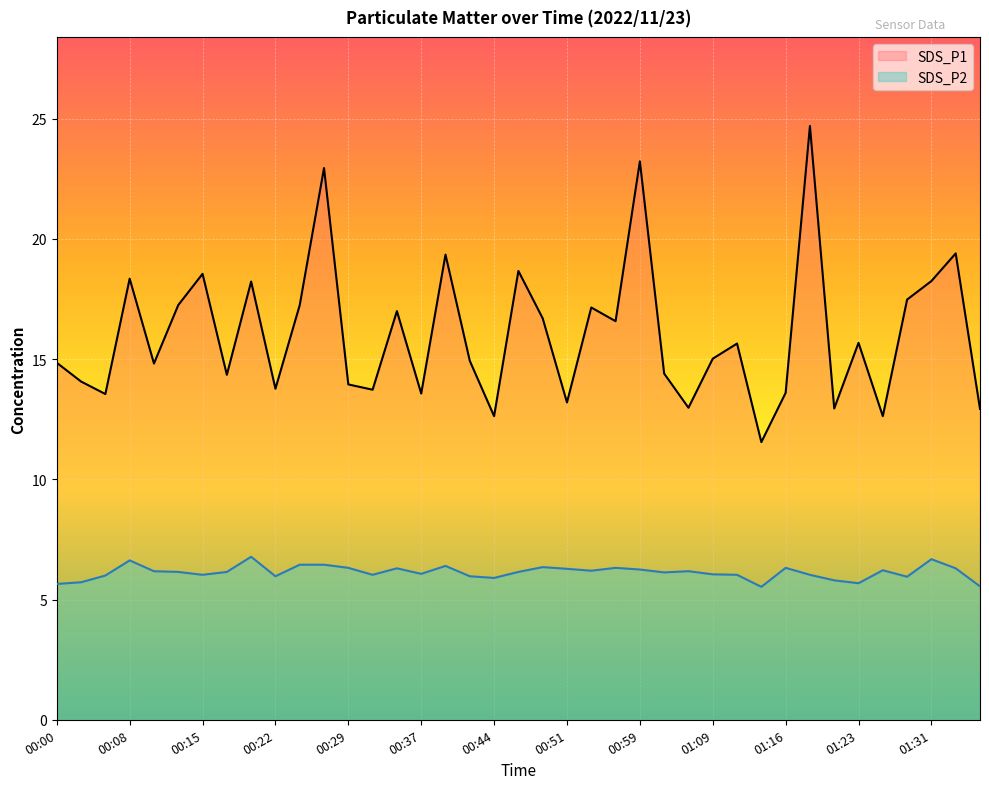

Reading right to left, extract all data points from this chart.

SDS_P1: 01:36=12.9	01:33=19.4	01:31=18.2	01:28=17.5	01:26=12.6	01:23=15.7	01:21=12.9	01:18=24.7	01:16=13.6	01:13=11.6	01:11=15.7	01:09=15.0	01:06=13.0	01:01=14.4	00:59=23.2	00:56=16.6	00:54=17.1	00:51=13.2	00:49=16.7	00:46=18.7	00:44=12.6	00:42=14.9	00:39=19.4	00:37=13.6	00:34=17.0	00:32=13.7	00:29=13.9	00:27=22.9	00:25=17.2	00:22=13.8	00:20=18.2	00:17=14.3	00:15=18.6	00:12=17.2	00:10=14.8	00:08=18.4	00:05=13.6	00:03=14.1	00:00=14.8
SDS_P2: 01:36=5.5	01:33=6.3	01:31=6.7	01:28=6.0	01:26=6.2	01:23=5.7	01:21=5.8	01:18=6.0	01:16=6.3	01:13=5.5	01:11=6.0	01:09=6.0	01:06=6.2	01:01=6.1	00:59=6.2	00:56=6.3	00:54=6.2	00:51=6.3	00:49=6.3	00:46=6.2	00:44=5.9	00:42=6.0	00:39=6.4	00:37=6.1	00:34=6.3	00:32=6.0	00:29=6.3	00:27=6.5	00:25=6.5	00:22=6.0	00:20=6.8	00:17=6.2	00:15=6.0	00:12=6.2	00:10=6.2	00:08=6.6	00:05=6.0	00:03=5.7	00:00=5.7